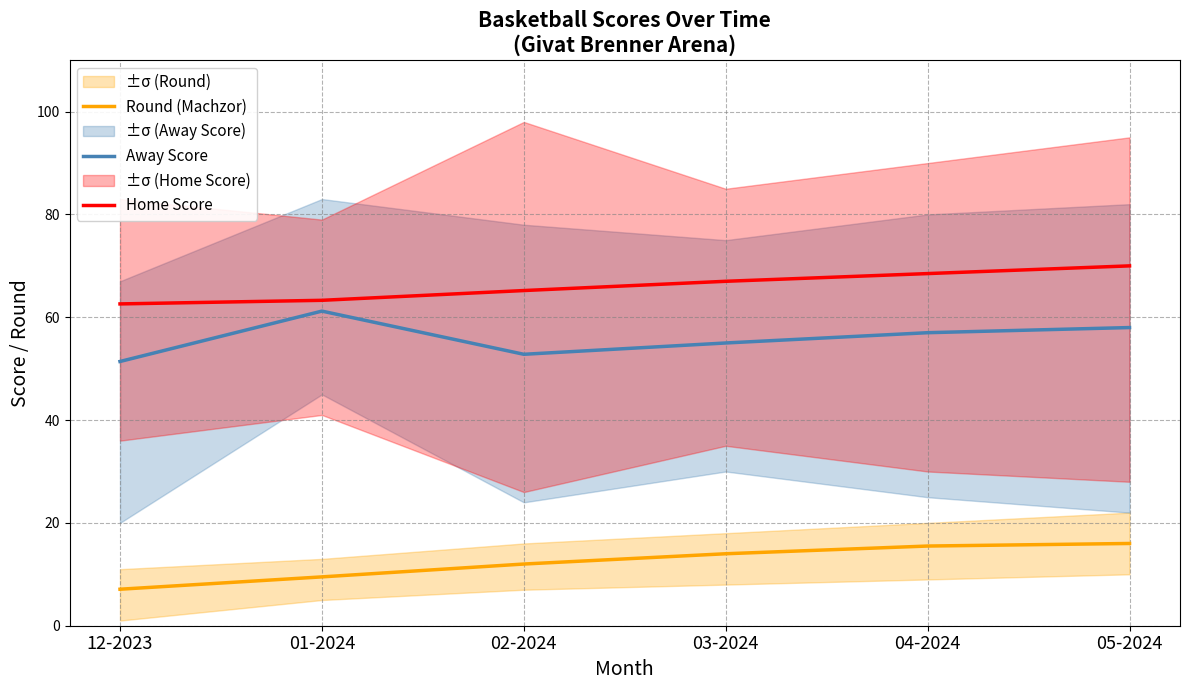

Reading right to left, list all the values displayed in this chart.

Round (Machzor): 16.0	15.5	14.0	12.0	9.5	7.1
Away Score: 58.0	57.0	55.0	52.8	61.2	51.4
Home Score: 70.0	68.5	67.0	65.2	63.3	62.6